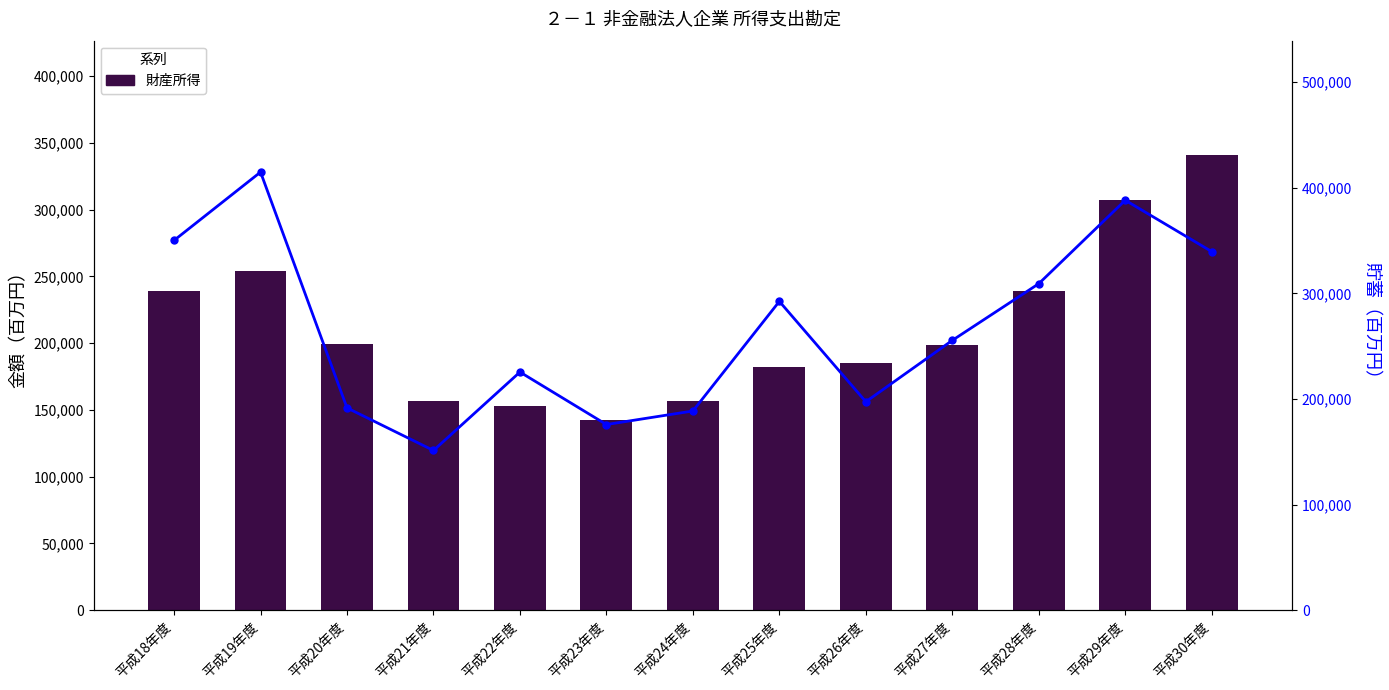

What is the greatest value displayed?

414769